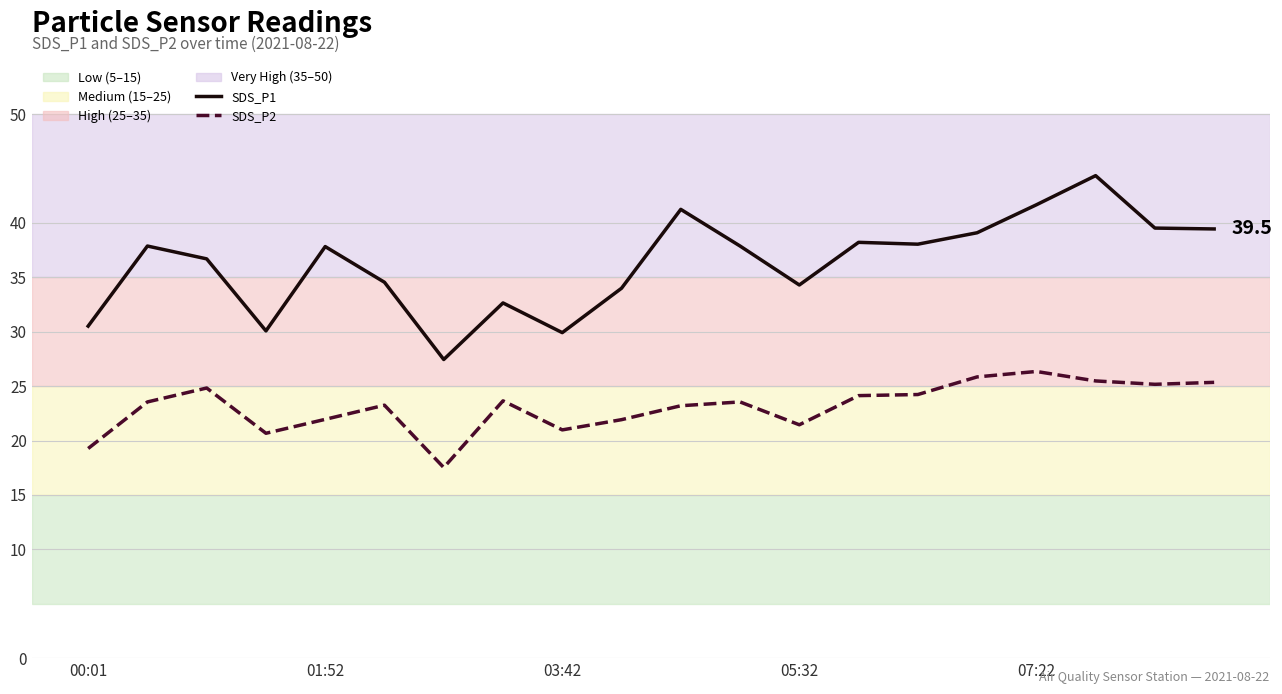

List the series in order of their overall mean, lowest first.

SDS_P2, SDS_P1